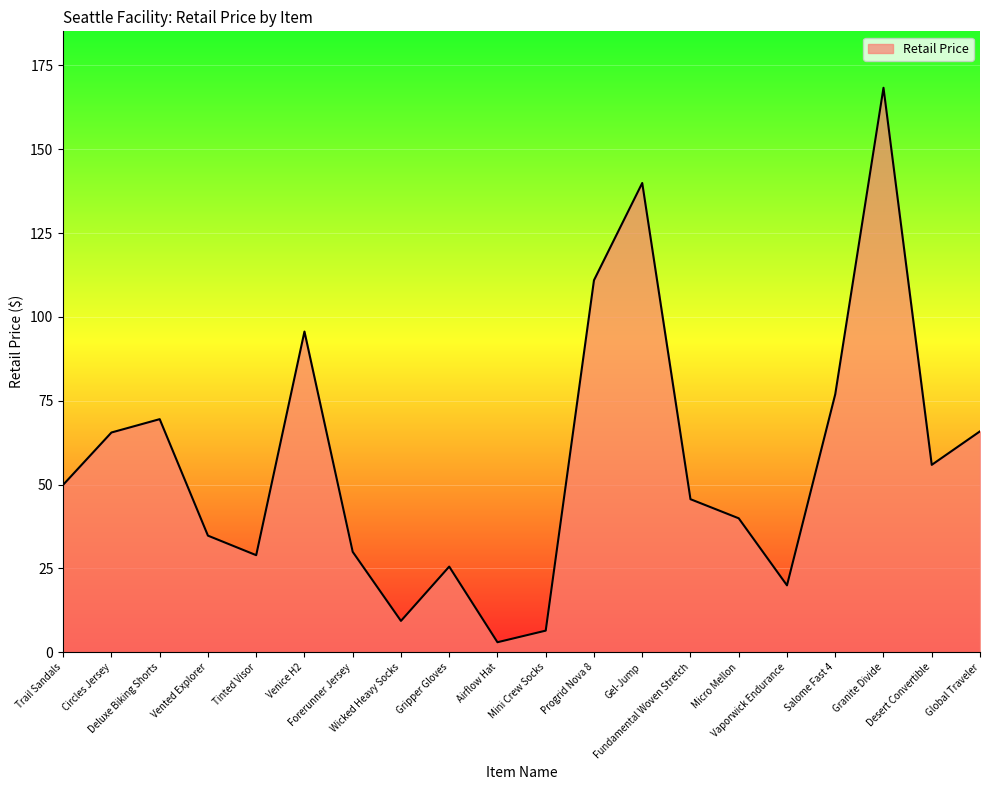

What is the difference between the maximum and minimum values?

165.4